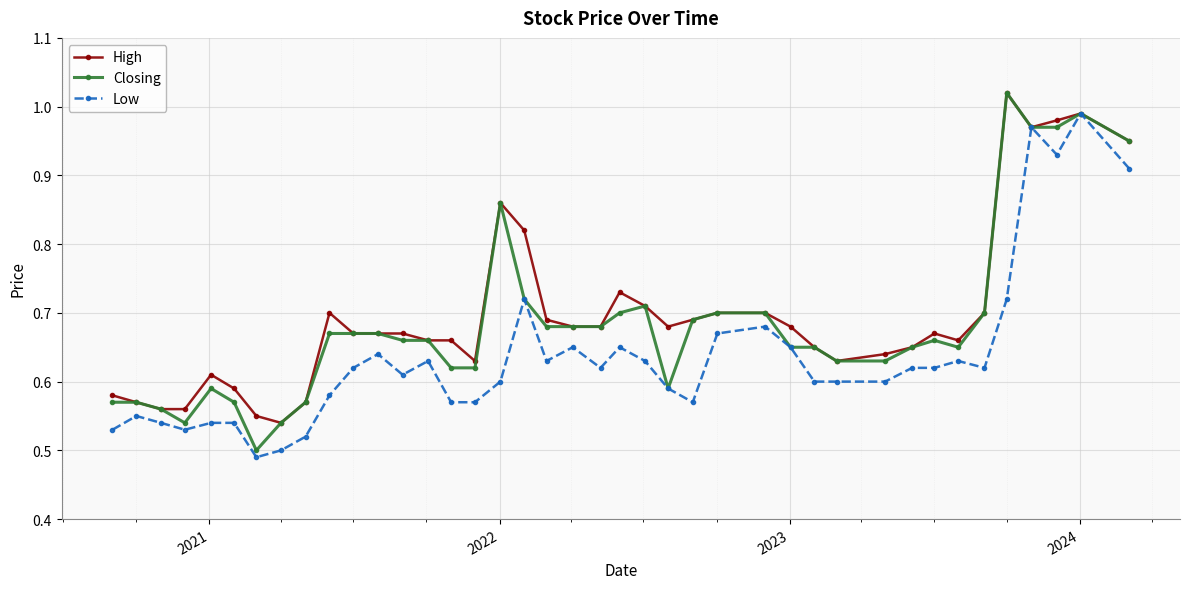

True or false: High has more than 2 points higher than both neighbors.

True